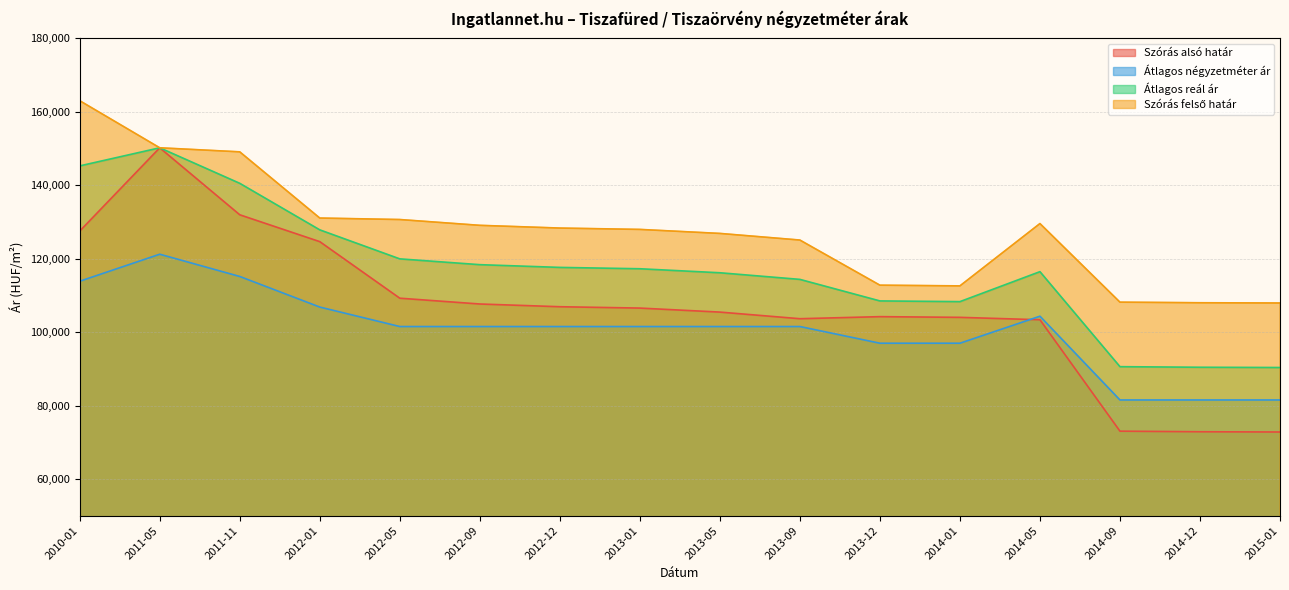

Which series changed the most between 2013-01 and 2015-01?

Szórás alsó határ